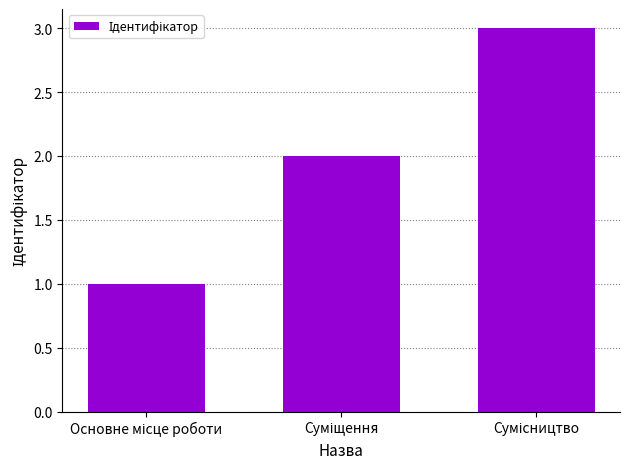

What is the greatest value displayed?

3